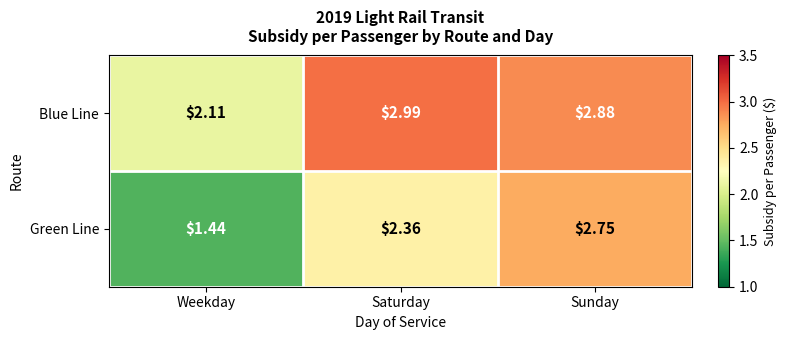

Between Weekday and Saturday, which series saw the biggest shift?

Green Line